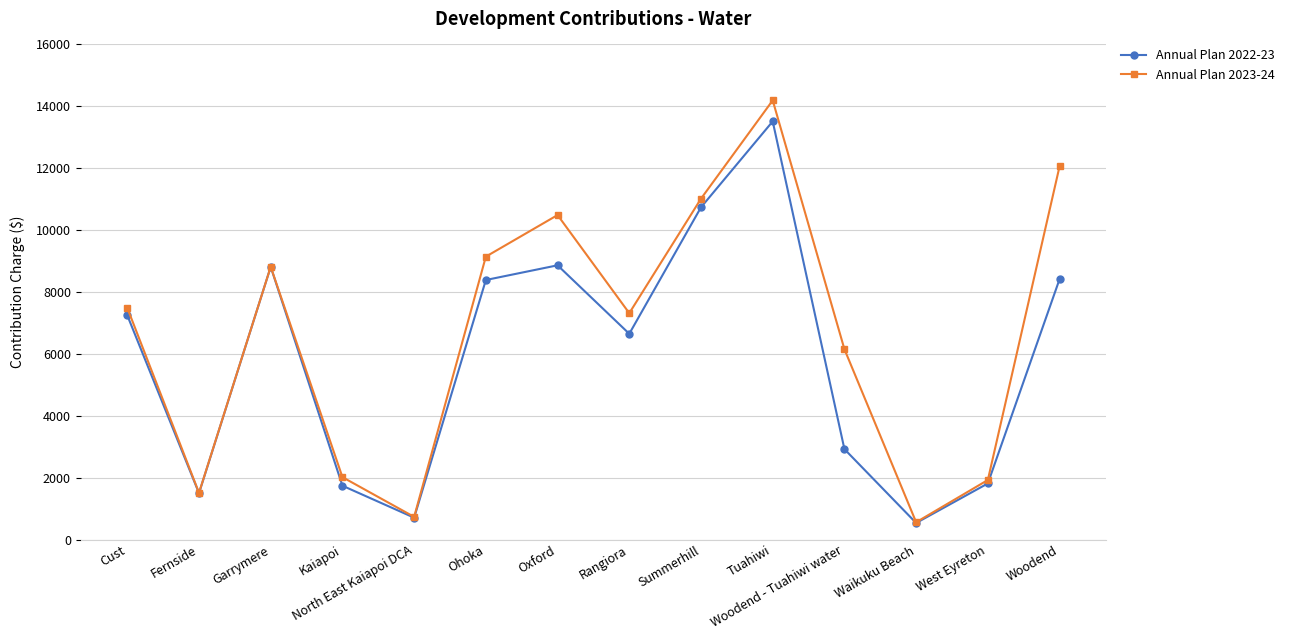

Which series has the largest range (max minus min)?

Annual Plan 2023-24